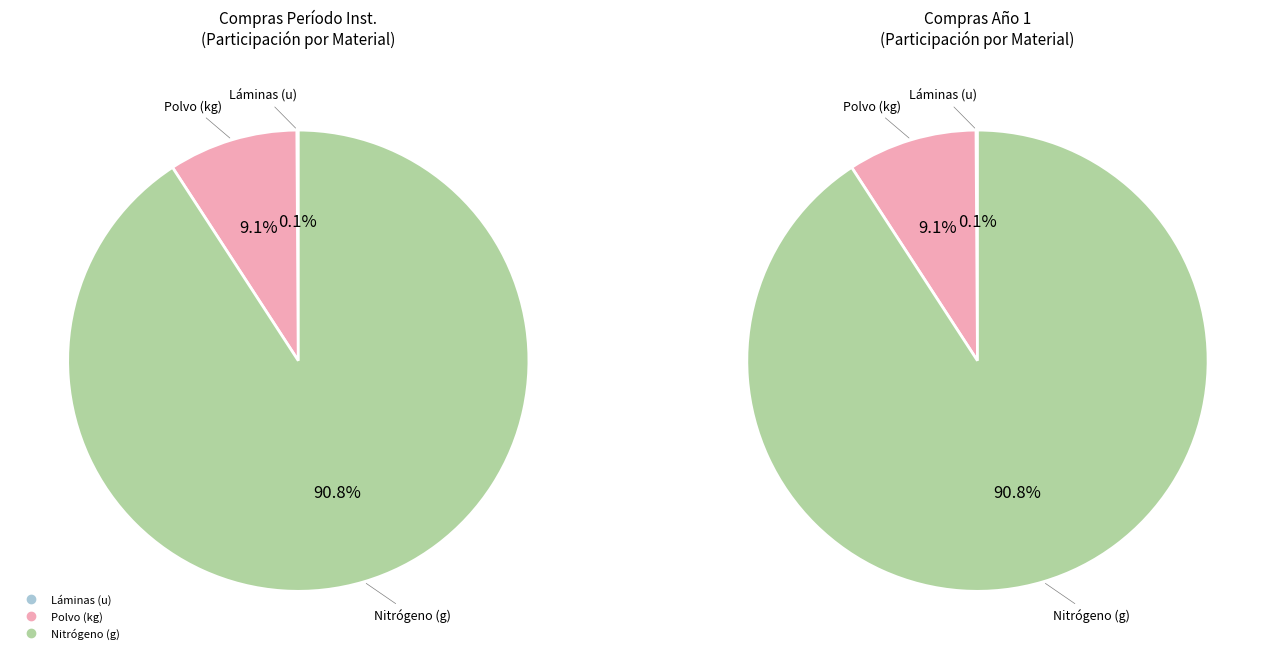

To the nearest percent, what is the average slice percentage?

33%